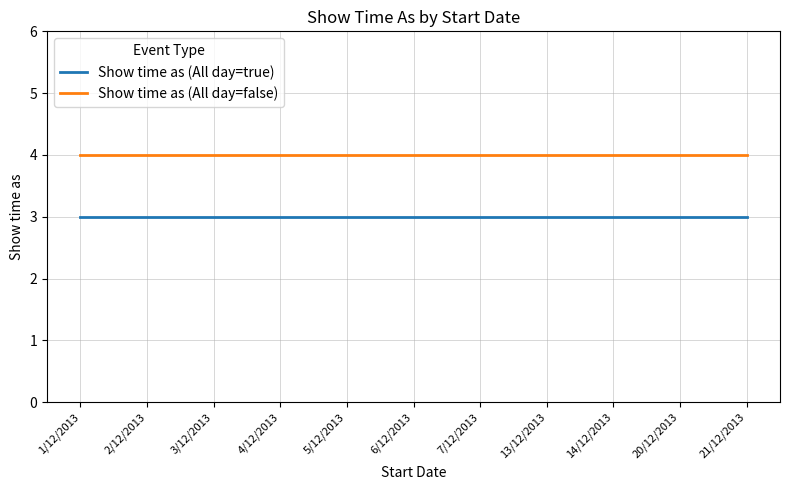

True or false: Show time as (All day=true) and Show time as (All day=false) cross at least once.

False